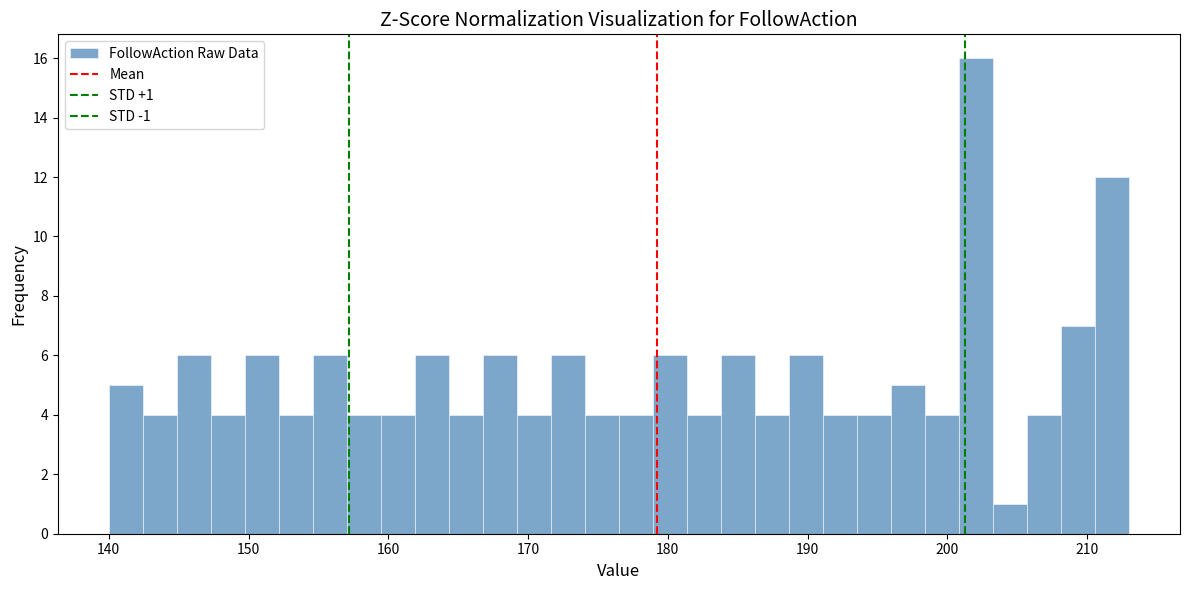

Around what value on the x-axis is the tallest bar? Give the approximate position of its centre, as read against the axis.

202